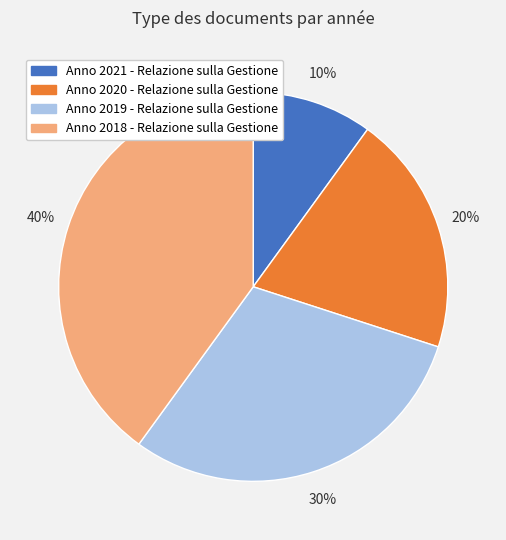

To the nearest percent, what percentage of the pie is Anno 2019 - Relazione sulla Gestione?

30%